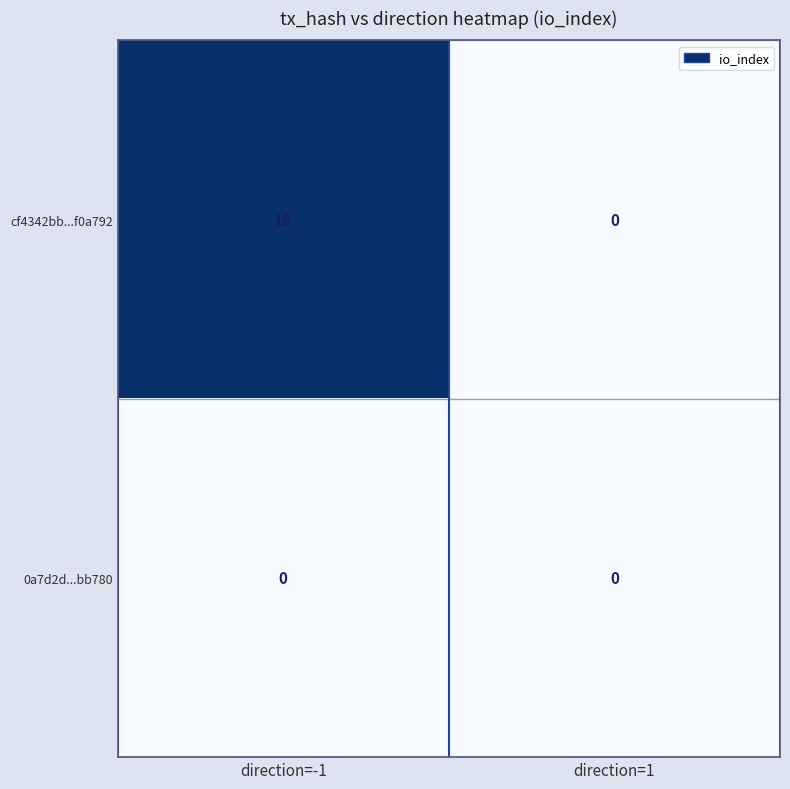

What is the spread (max minus min) of values at direction=-1?

16